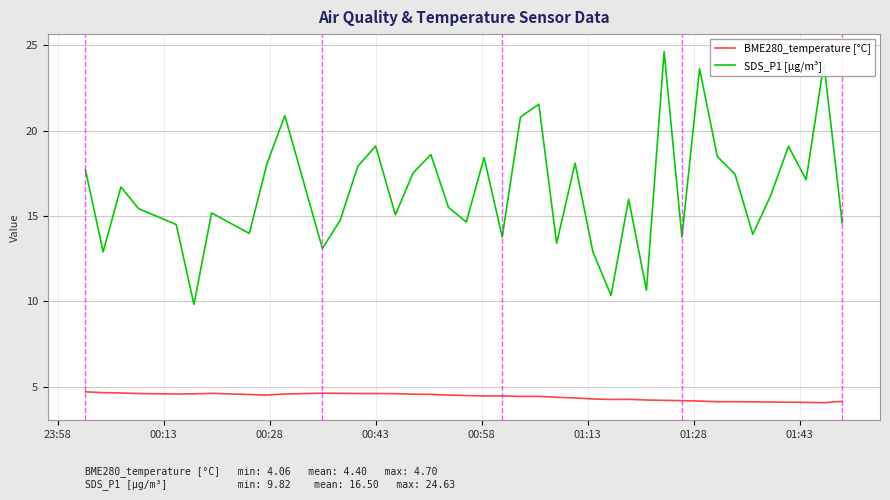

Which series has the largest range (max minus min)?

SDS_P1 [µg/m³]